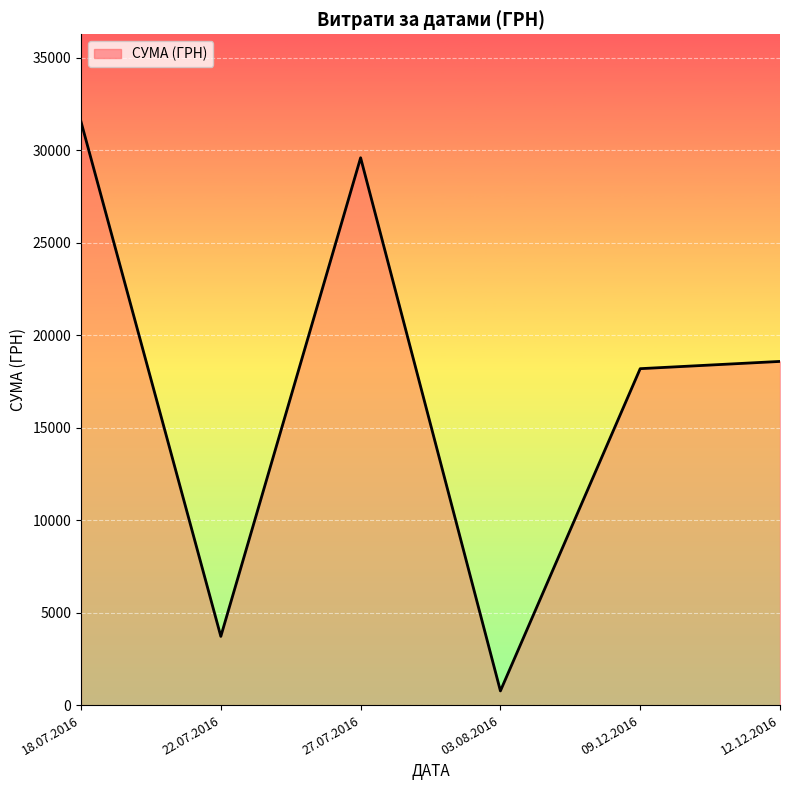

What is the label of the 4th point from the right?

27.07.2016